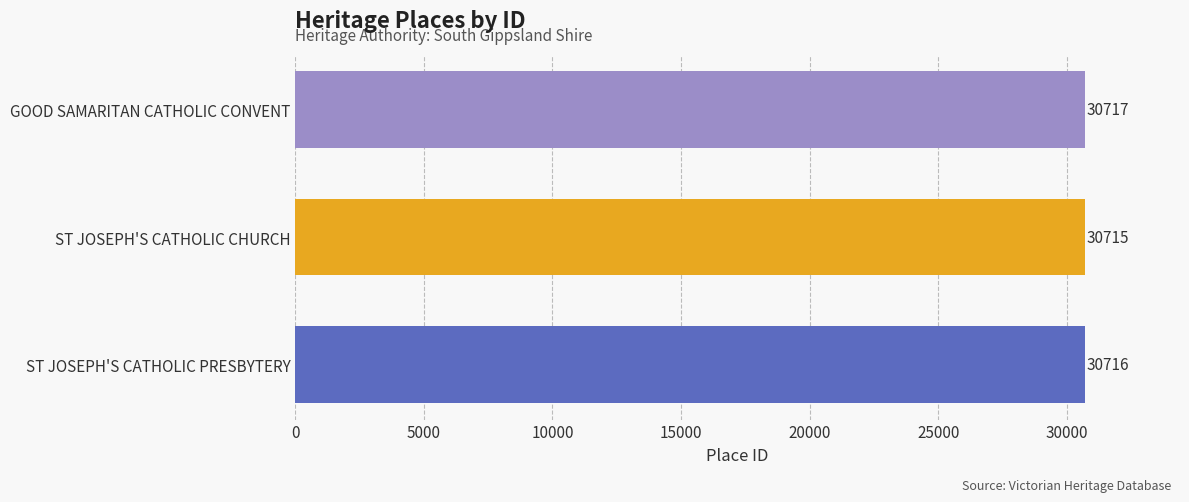

At which label is the value closest to 30716?

ST JOSEPH'S CATHOLIC PRESBYTERY